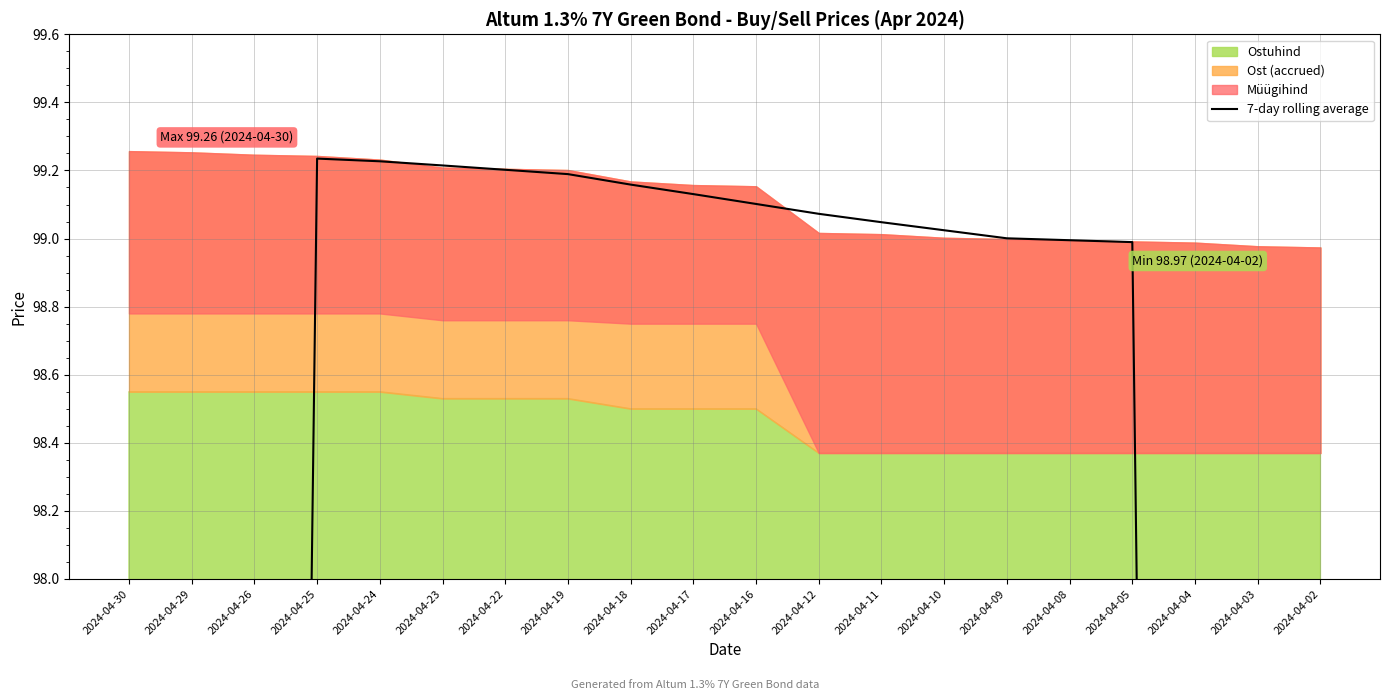

What is the sum of the values at 2024-04-23 and 2024-04-09?

198.2